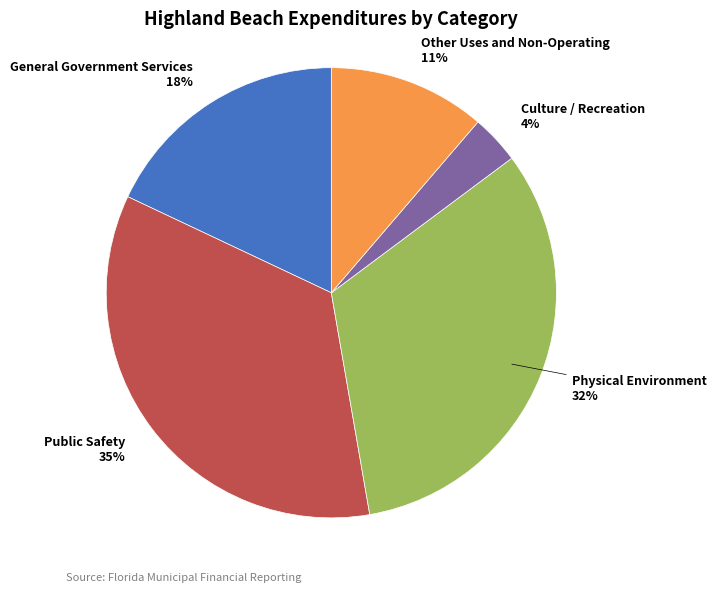

Which category has the smallest portion of the pie?

Culture / Recreation